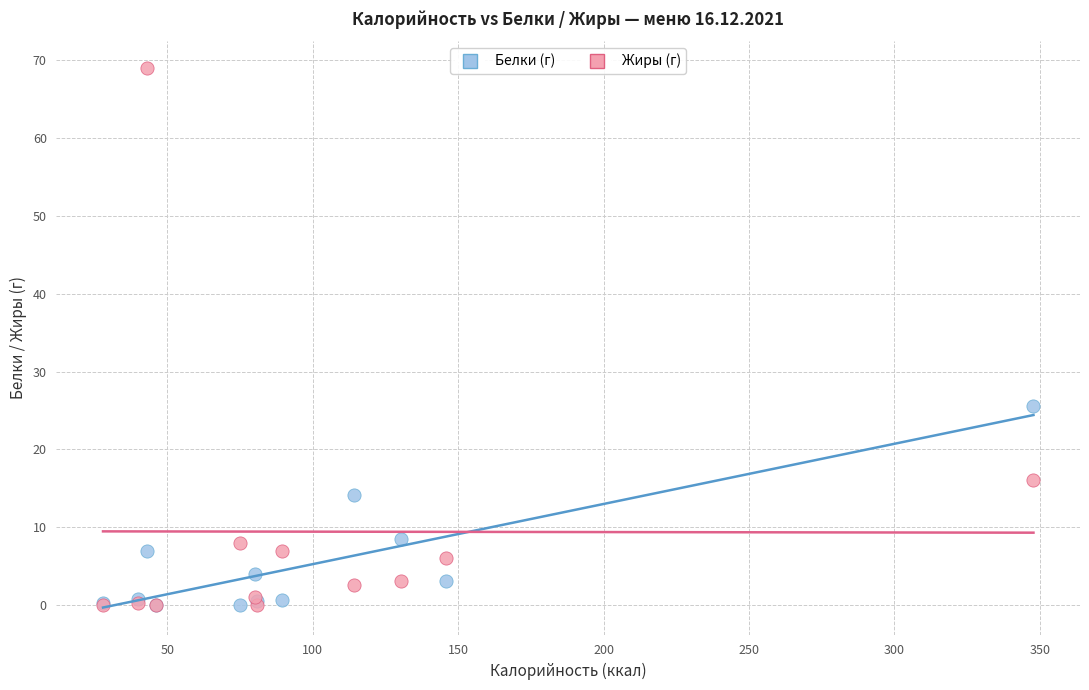

Across all series, what Y value is closest to 34?

25.6